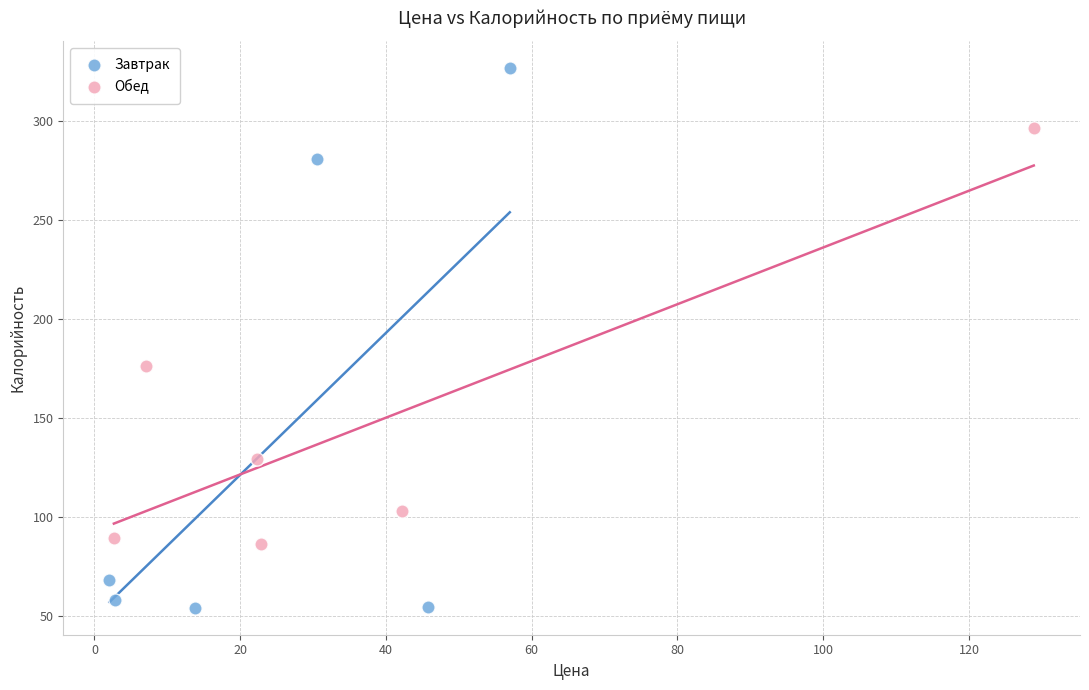

What are all the series names shown in the legend?

Завтрак, Обед